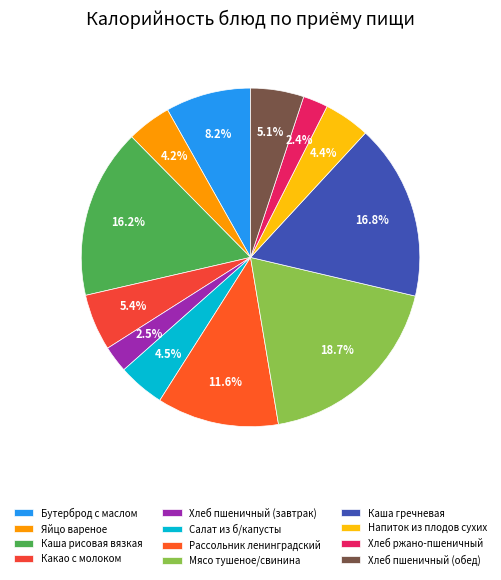

Do Напиток из плодов сухих and Мясо тушеное/свинина together represent more than half of the pie?

No